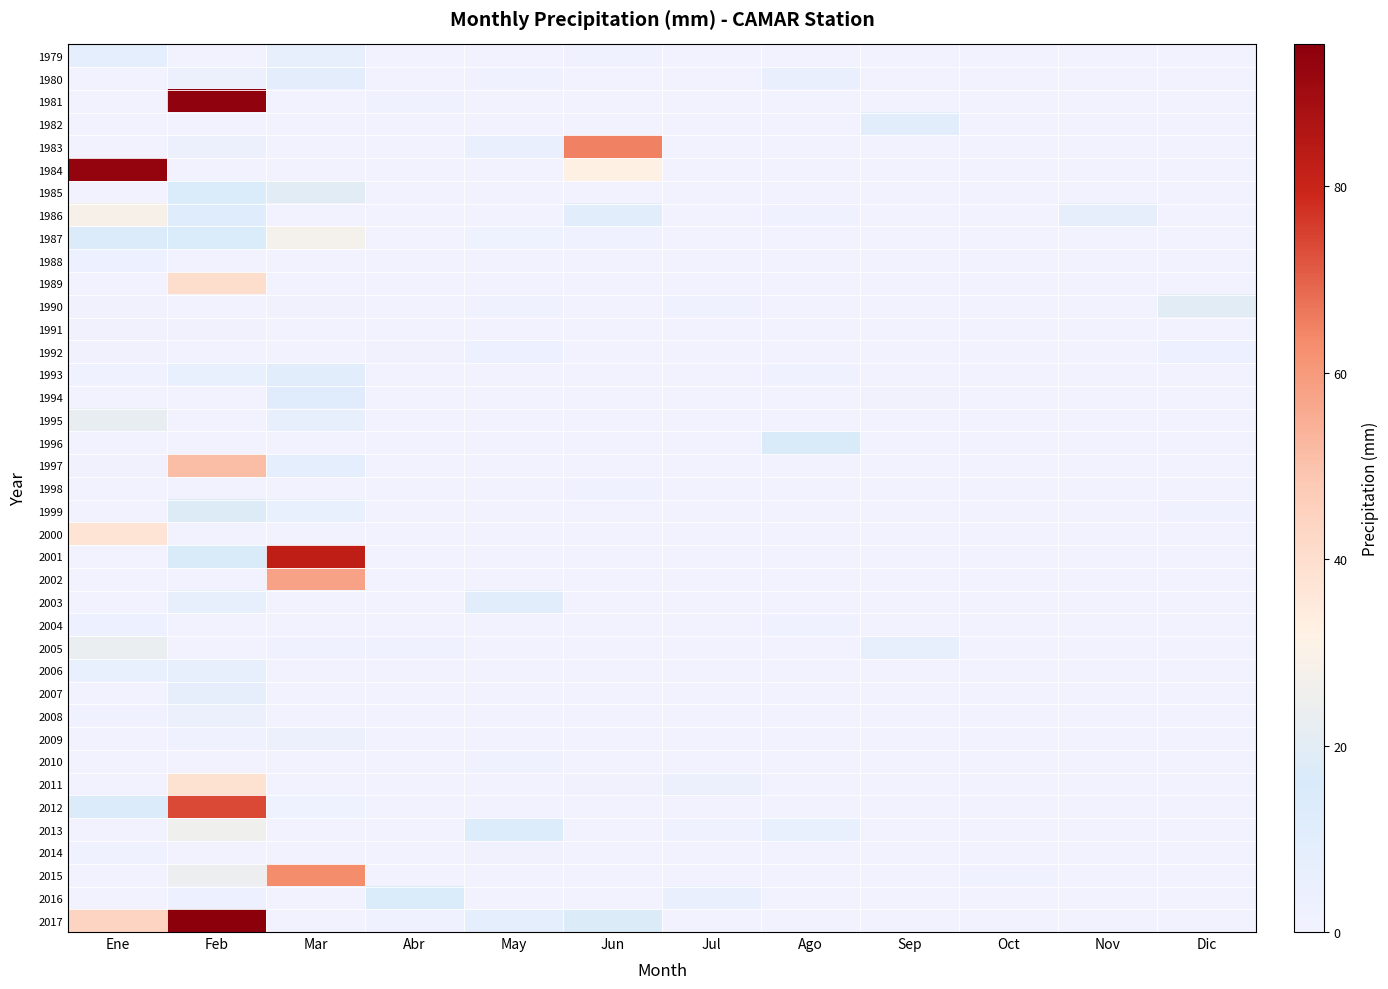

At Dic, list the series in order from largest to smallest.

1990, 1992, 1999, 2011, 1979, 1980, 1981, 1982, 1983, 1984, 1985, 1986, 1987, 1988, 1989, 1991, 1993, 1994, 1995, 1996, 1997, 1998, 2000, 2001, 2002, 2003, 2004, 2005, 2006, 2007, 2008, 2009, 2010, 2012, 2013, 2014, 2015, 2016, 2017